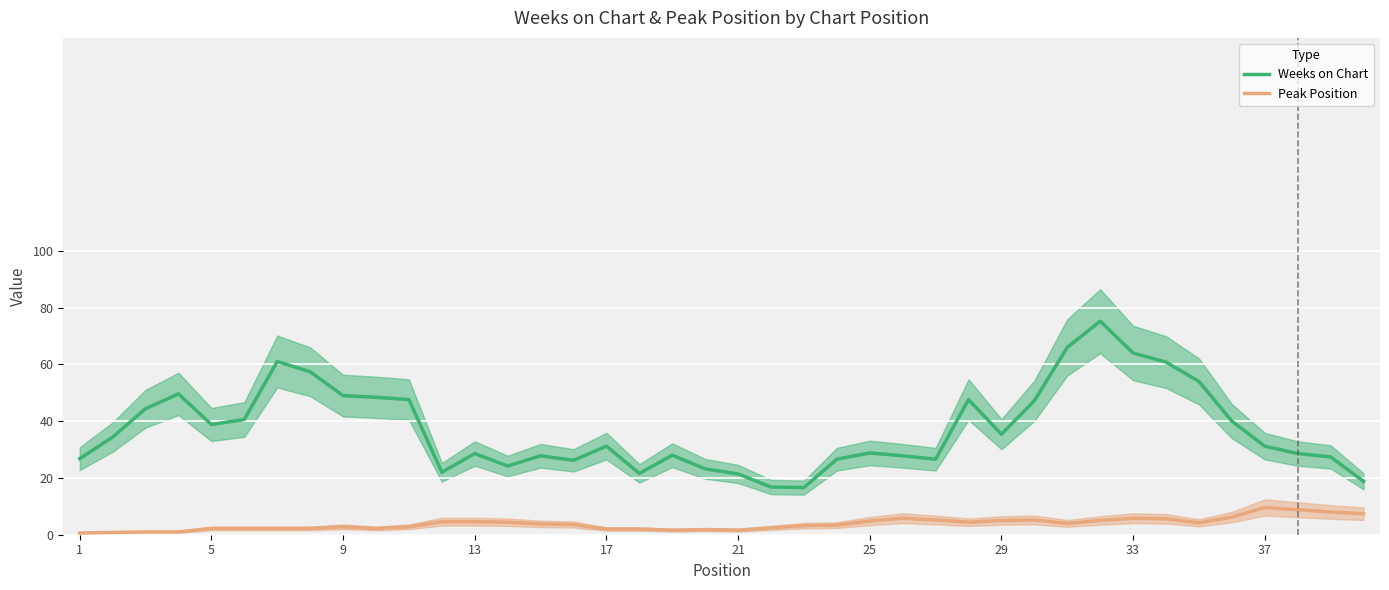

True or false: Weeks on Chart and Peak Position intersect in this chart.

False